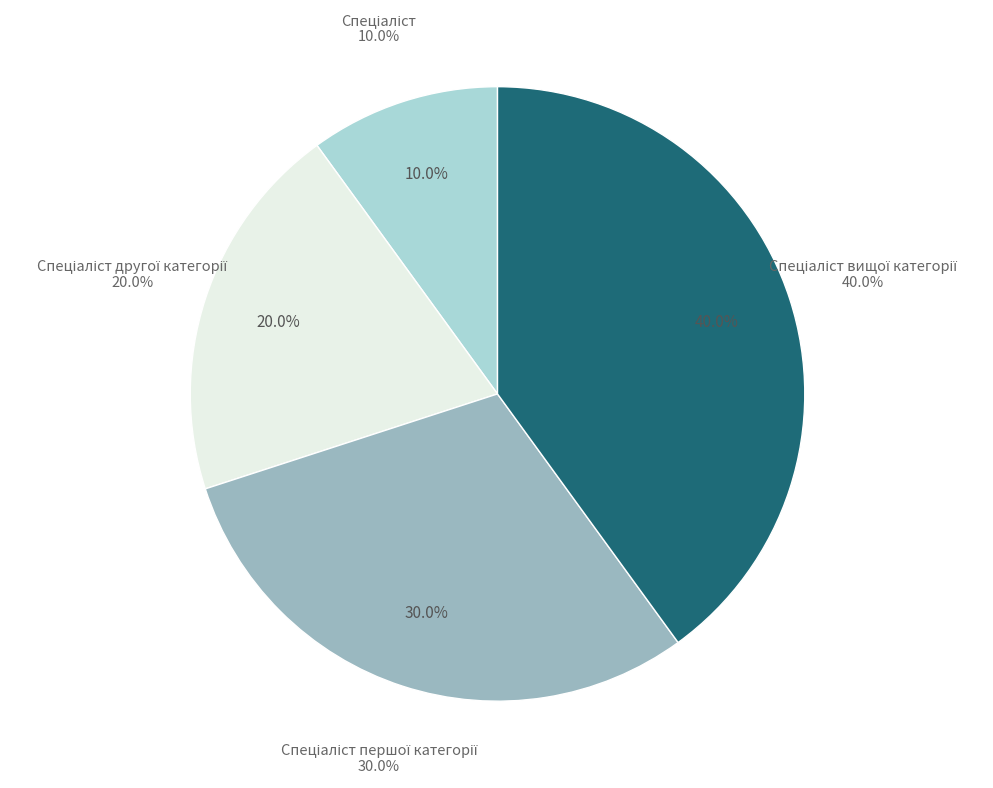

Is it true that Спеціаліст другої категорії is 12% of the pie?

False